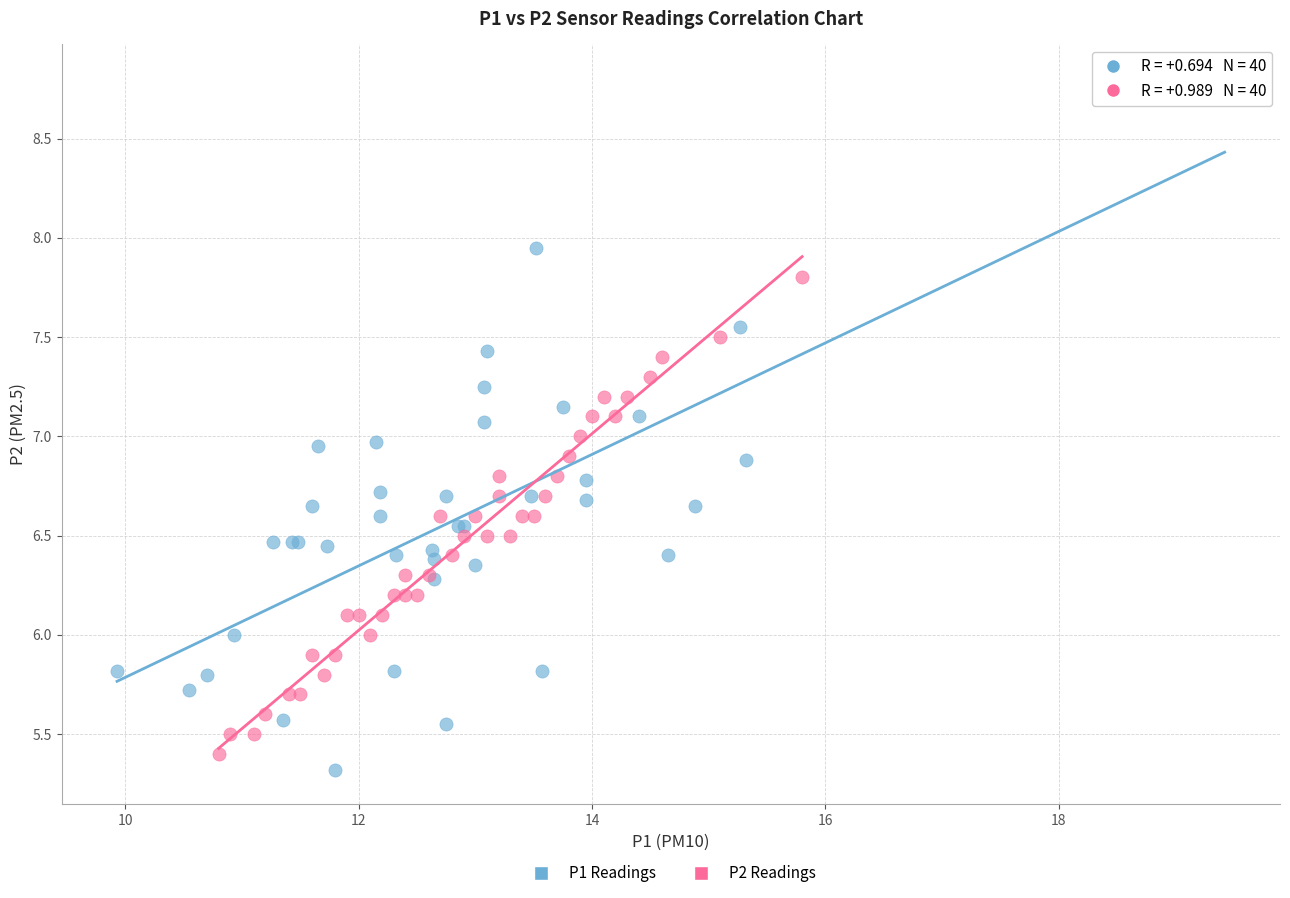

Which series contains the lowest Y value?

P1 Readings